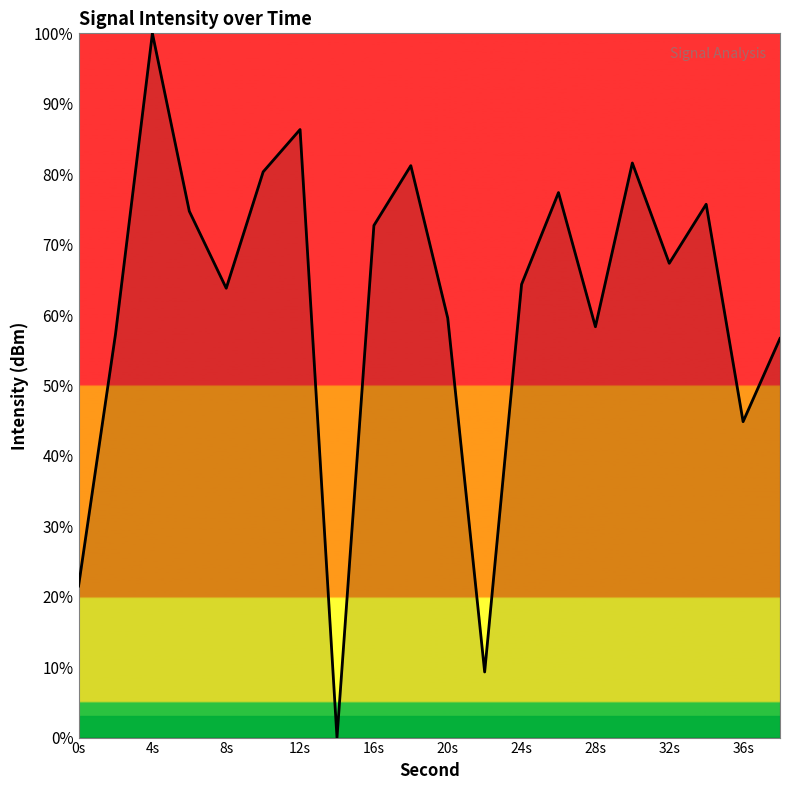

What is the difference between the maximum and minimum values?

100.0